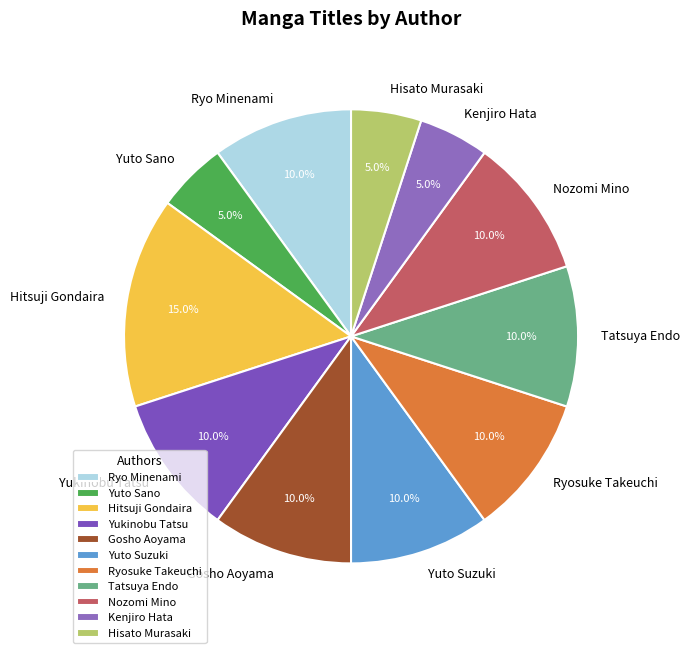

True or false: Kenjiro Hata accounts for 5% of the total.

True